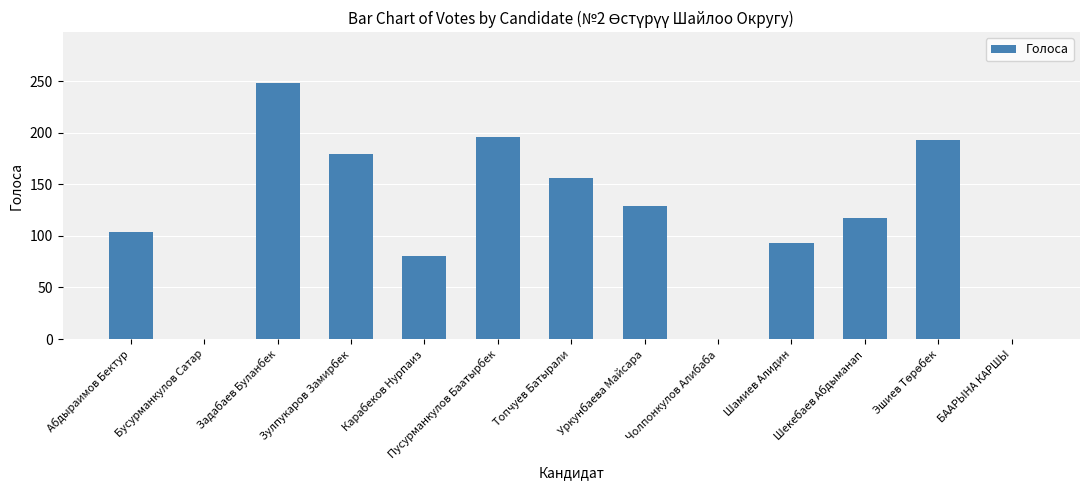

Is it true that the value at Топчуев Батырали is 156?

True